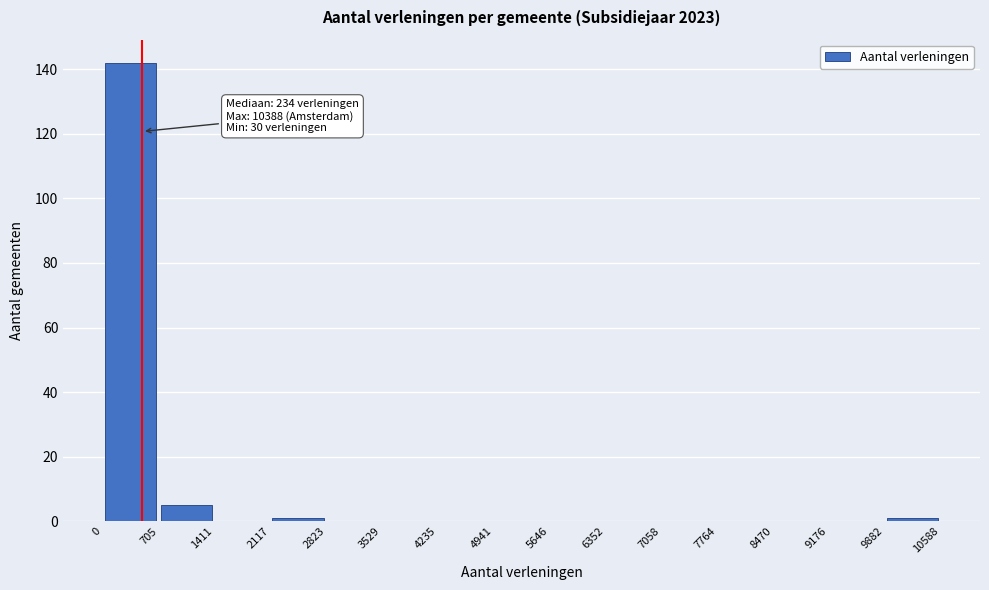

Over which range of the x-axis is the bar tallest?

0 to 705